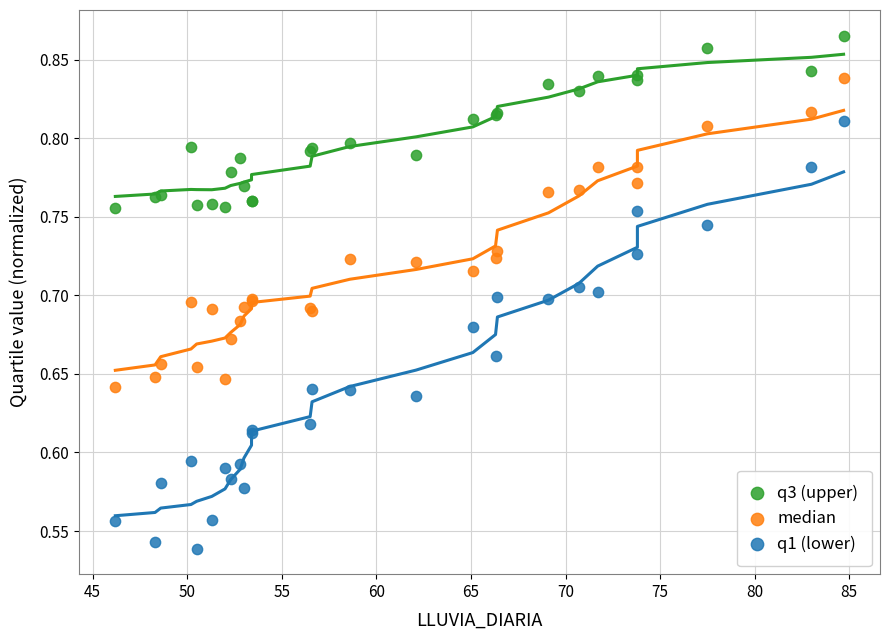

Which series has the largest Y range (max minus min)?

q1 (lower)